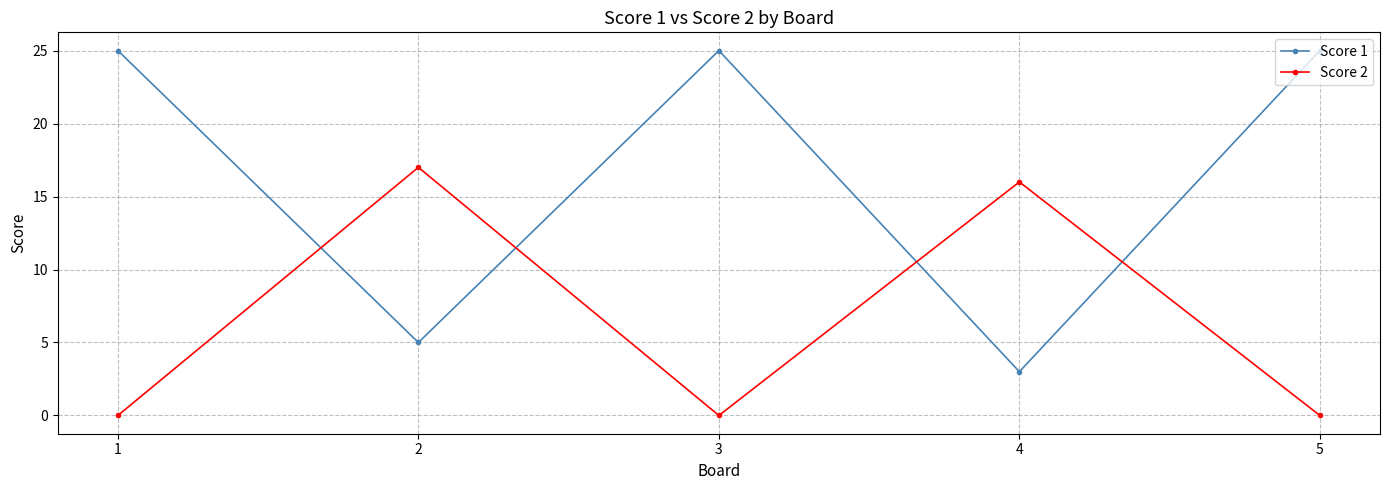

The Score 1 series shows 7 at 1. True or false?

False